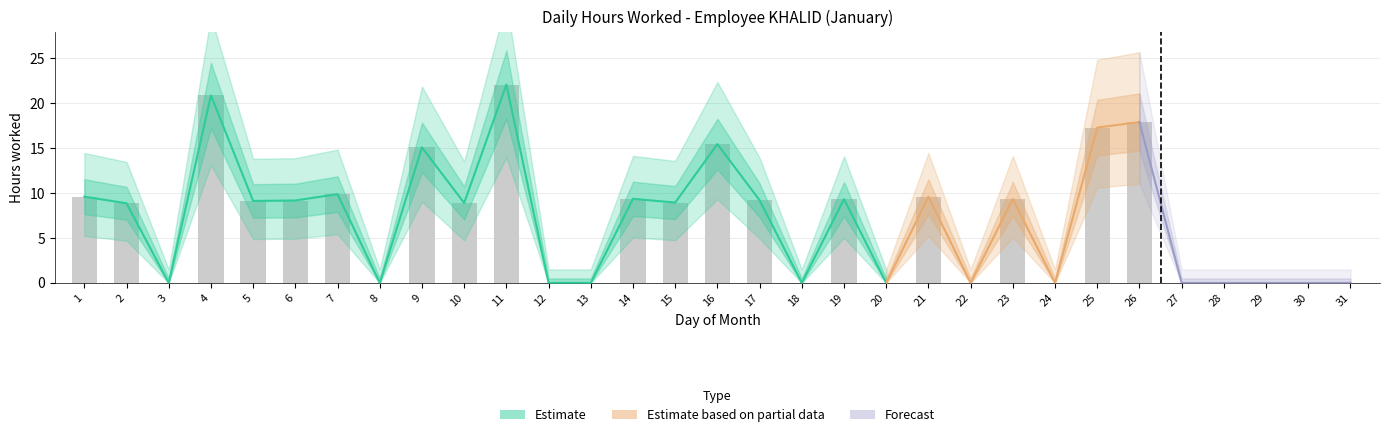

How many data points are above 8?

18